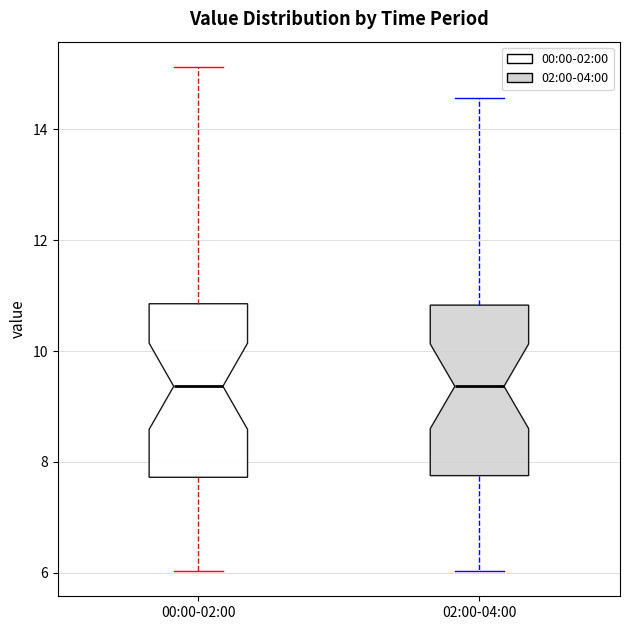

Reading left to right, read every box against the y-axis: the position of its median line, the range the box covers, and the ends of its whiskers. The values are not printed on the chart, so give them approximately, as read against the axis.

00:00-02:00: median 9.4, box 7.8 to 10.8, whiskers 6.0 to 15.2
02:00-04:00: median 9.4, box 7.8 to 10.8, whiskers 6.0 to 14.6